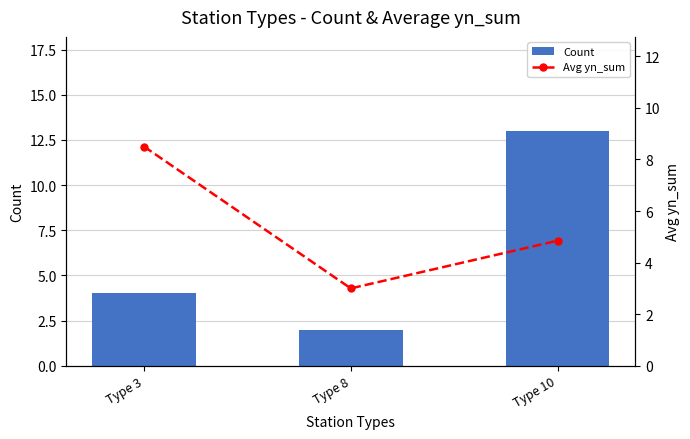

At Type 8, list the series in order from smallest to largest.

Count, Avg yn_sum